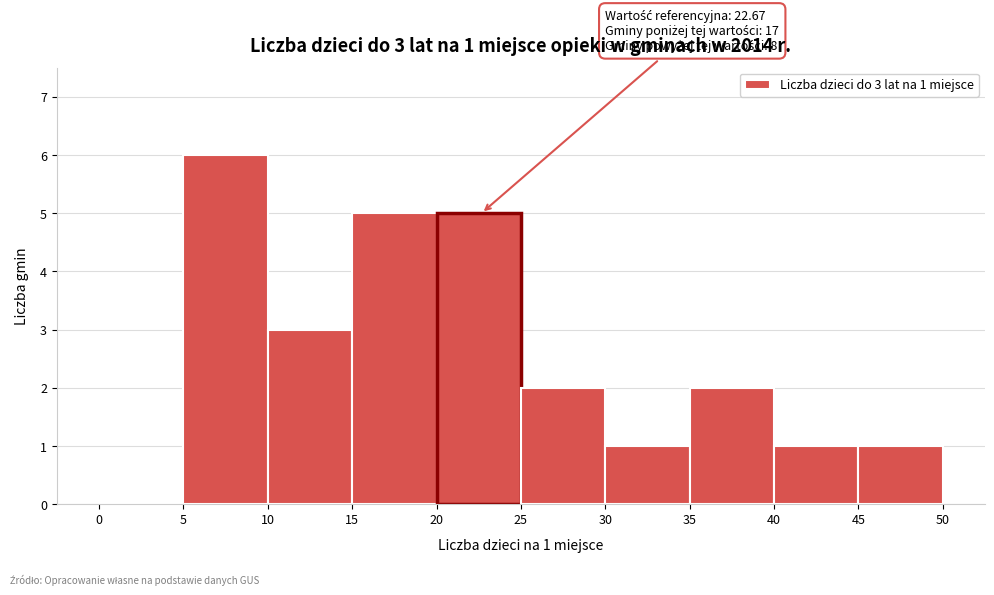

Over which range of the x-axis is the bar tallest?

5 to 10